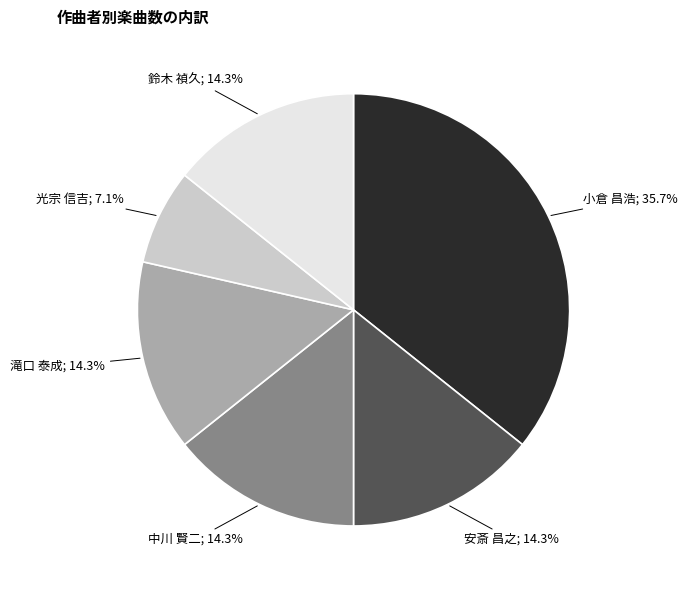

Does any single category account for the majority?

No